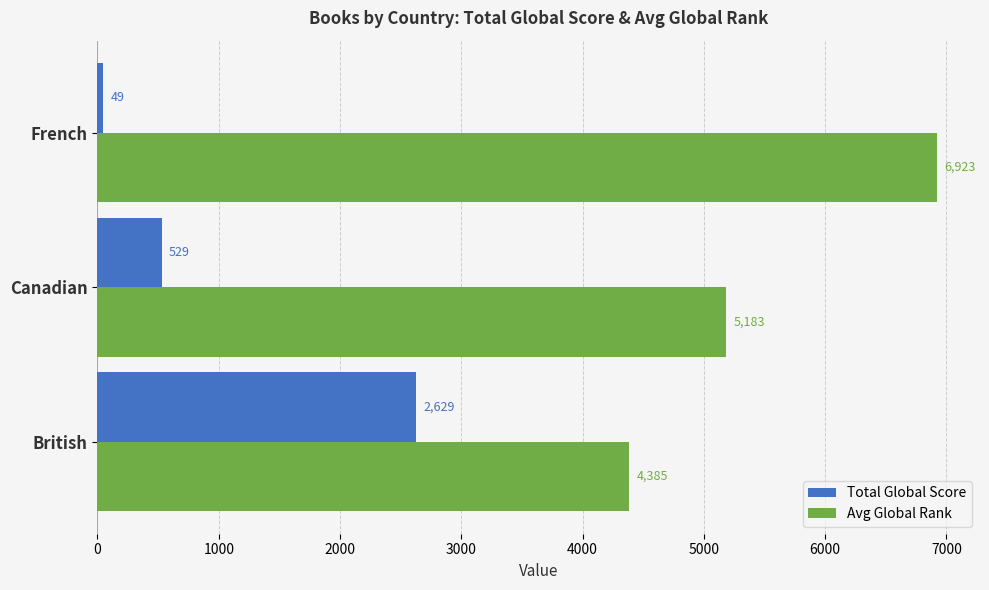

What is the spread (max minus min) of values at French?

6874